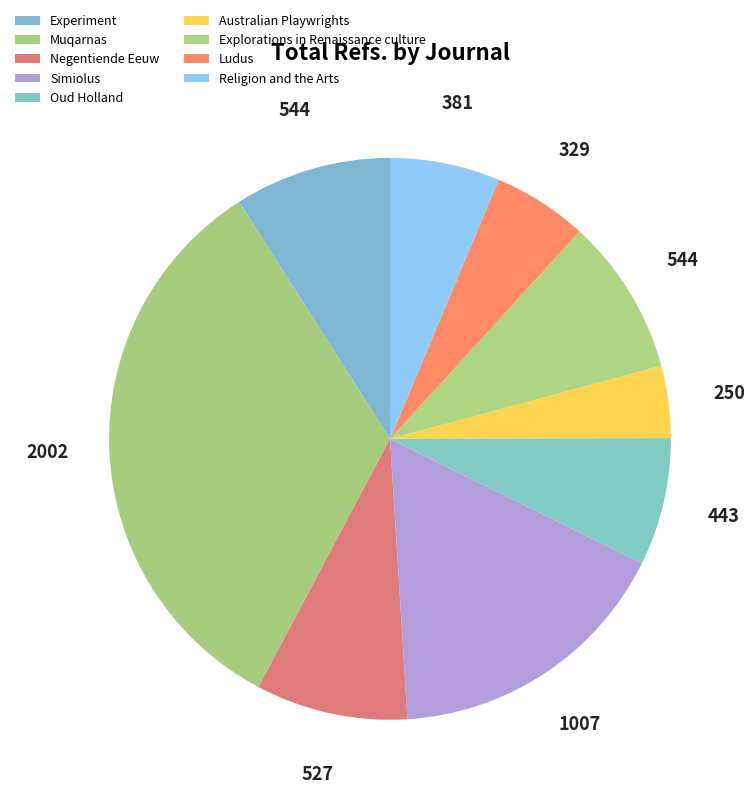

Does Negentiende Eeuw account for over 50% of the chart?

No